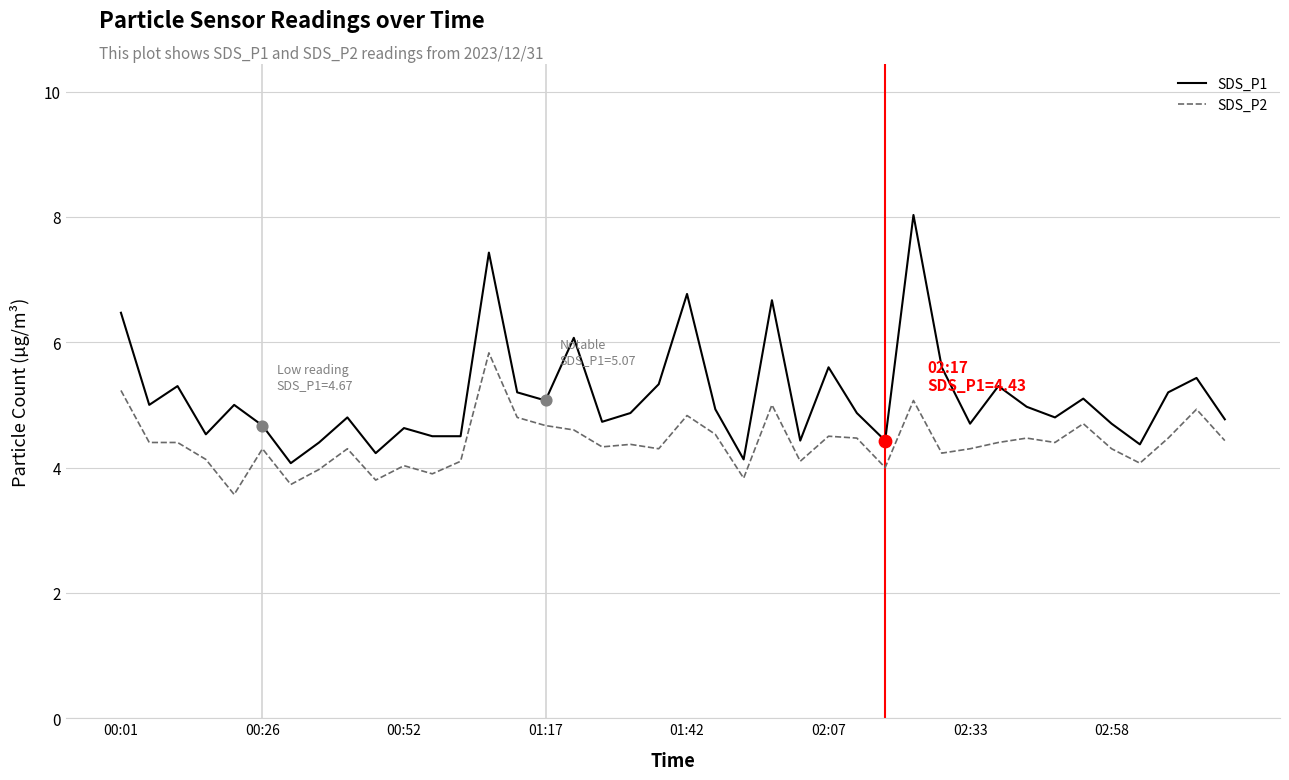

Which series has the largest total across all categories?

SDS_P1